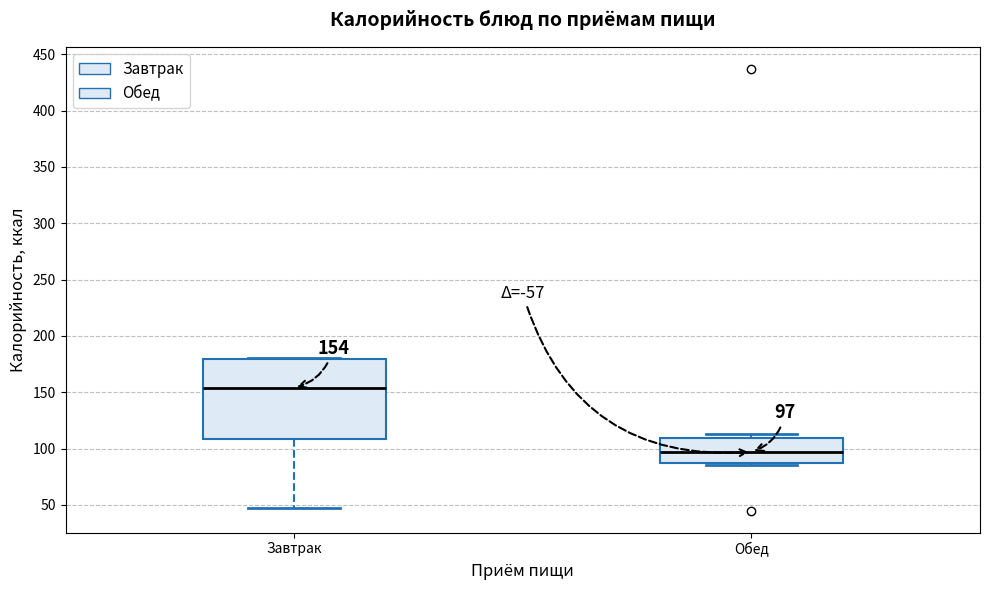

Which box's median line is the lowest?

Обед